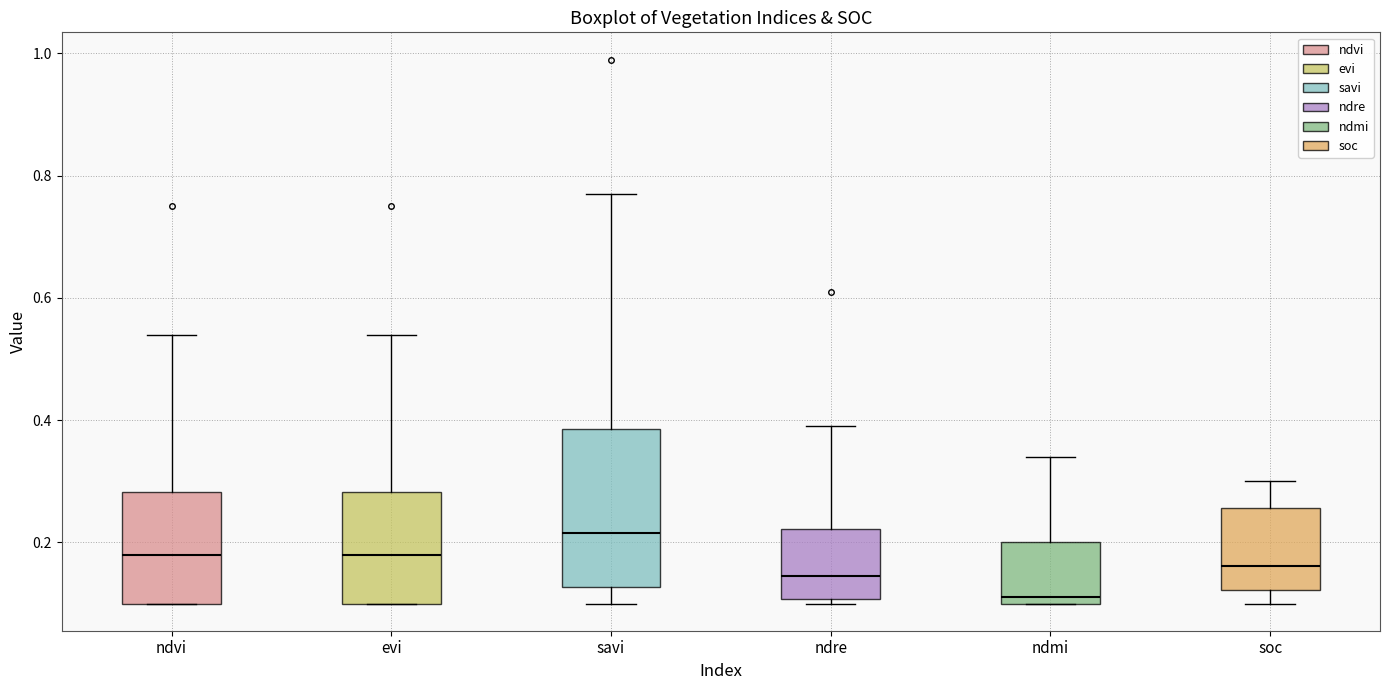

Which box is the tallest, from its lower edge to its upper edge?

savi